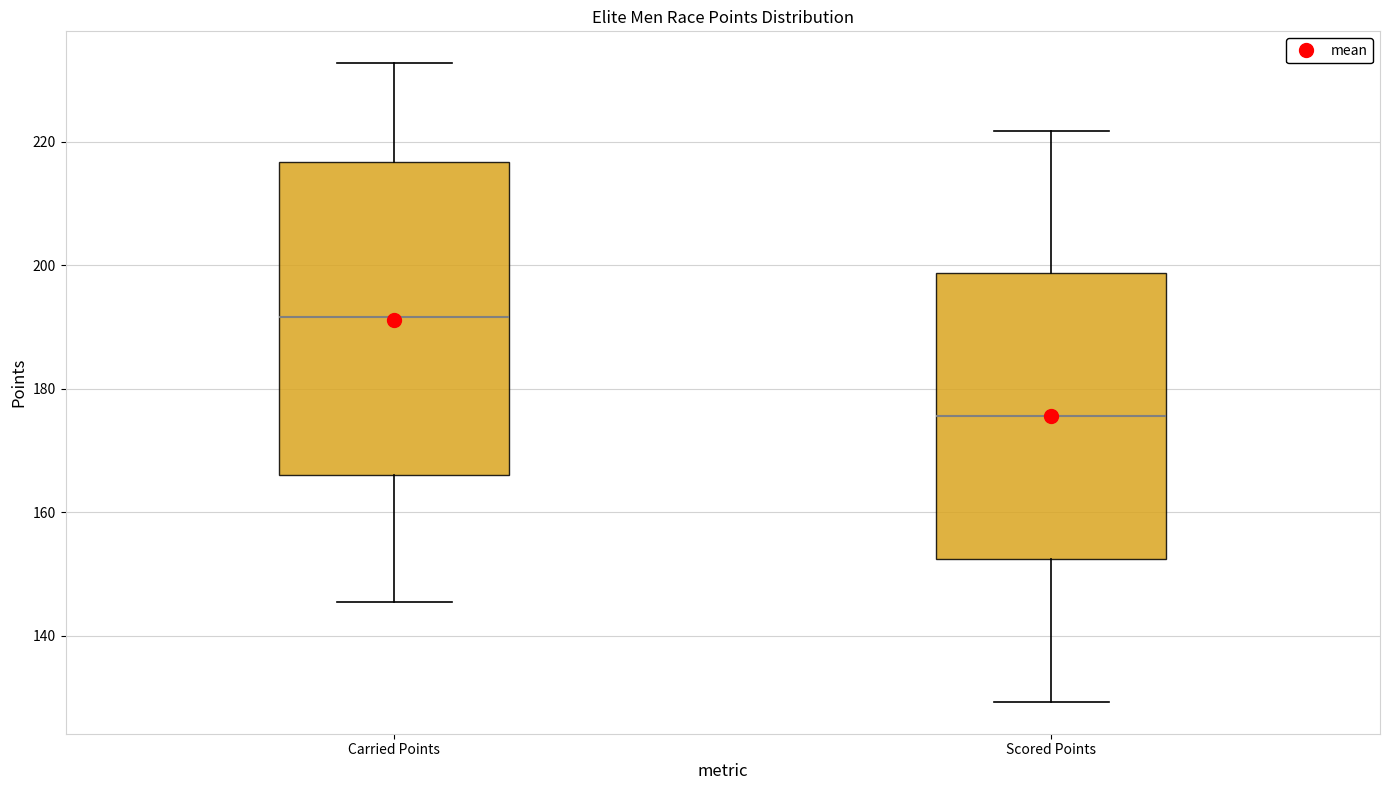

Where does the median line of the box for Carried Points sit on the y-axis? The values are not printed on the chart, so give them approximately, as read against the axis.

192